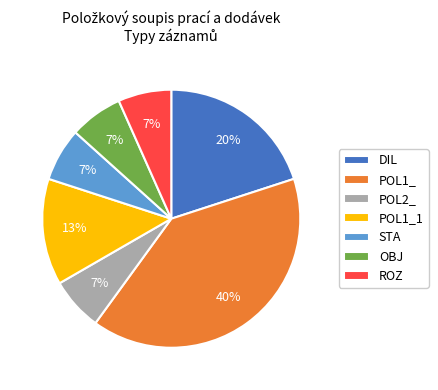

Do OBJ and ROZ together represent more than half of the pie?

No